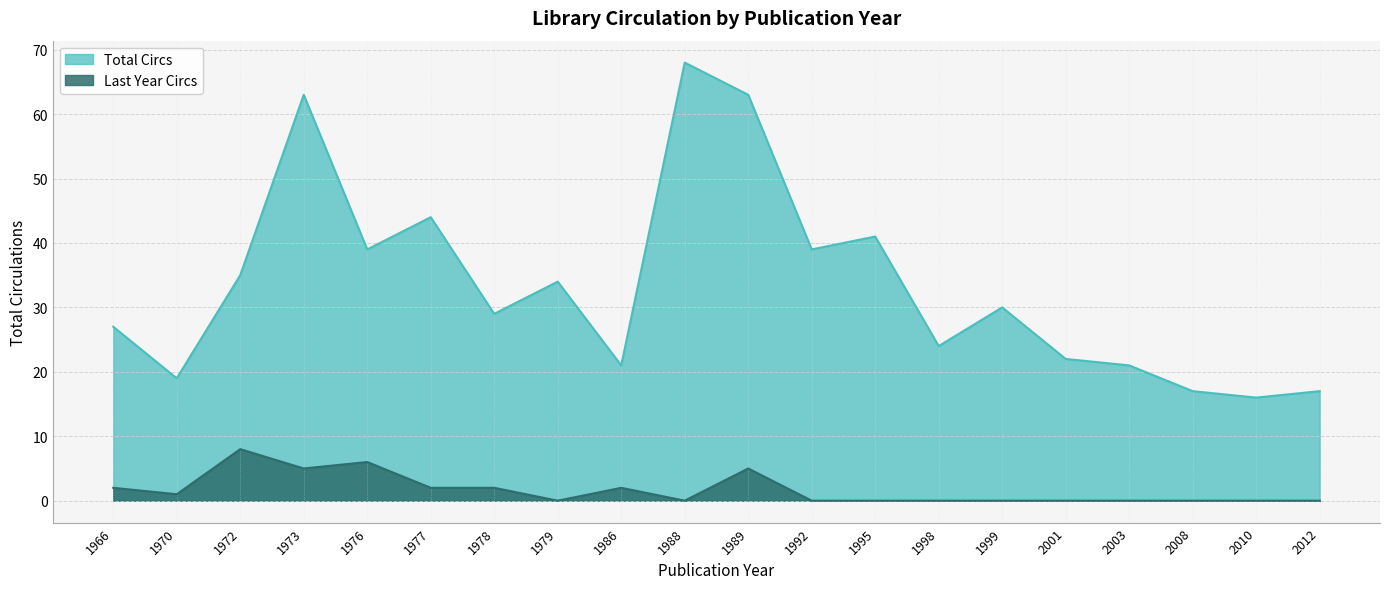

At which category does Last Year Circs reach its first local peak?

1972